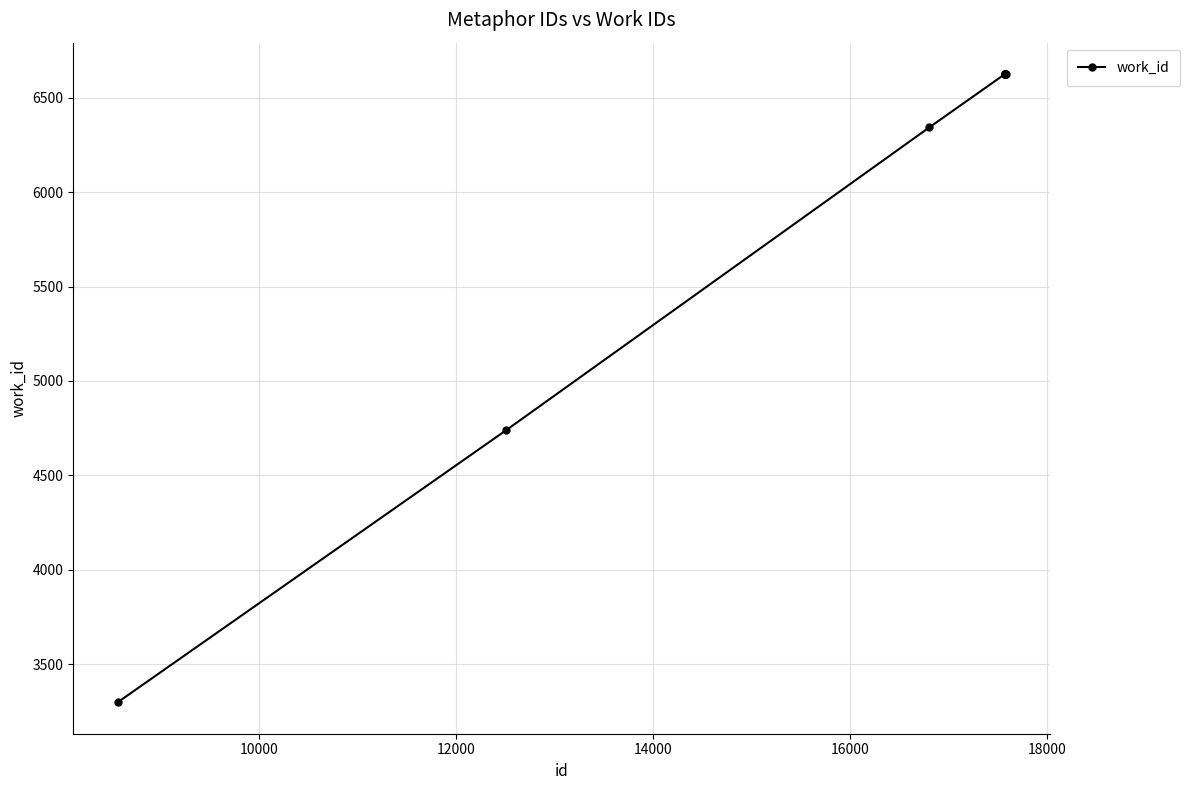

What is the difference between the maximum and second lowest values?

1886